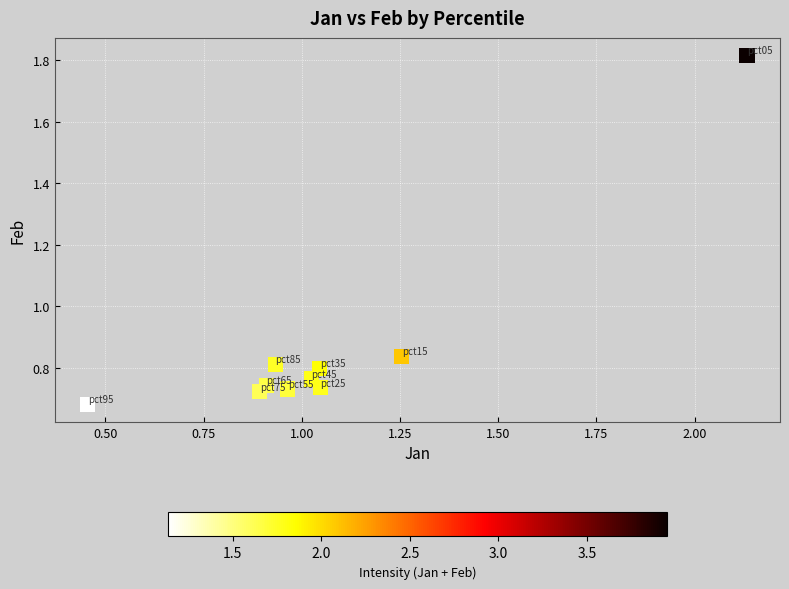

What is the average Y value?

0.9